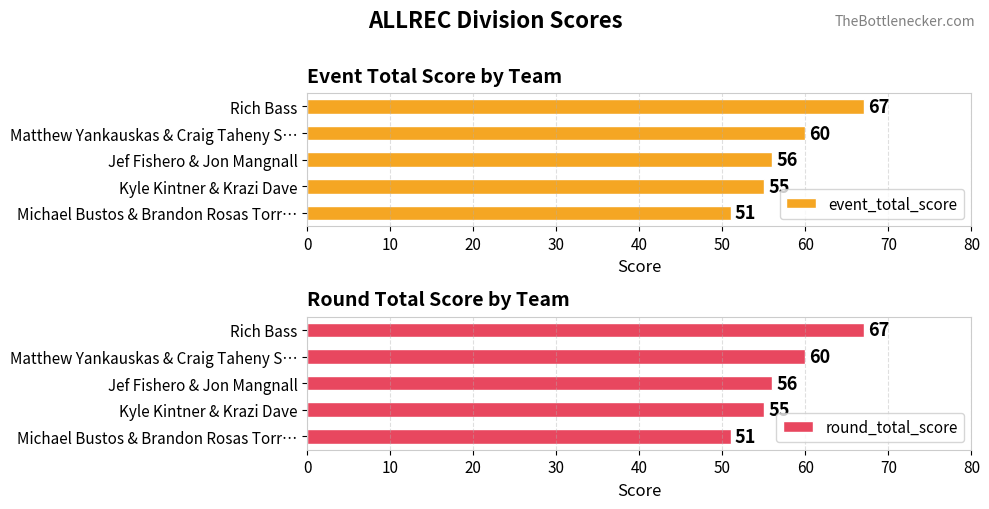

What are all the series names shown in the legend?

event_total_score, round_total_score